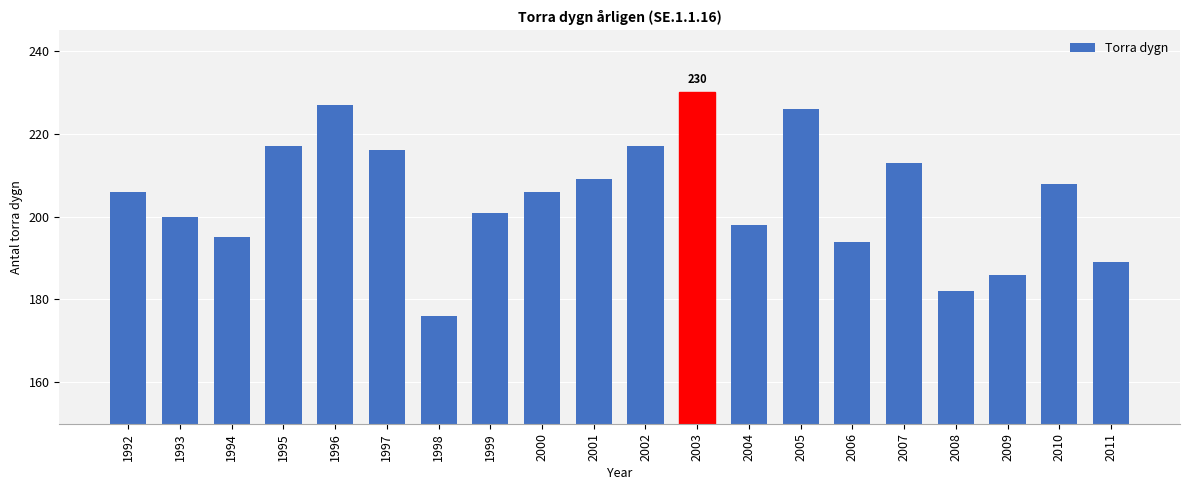

Between 2008 and 1995, which is larger?

1995